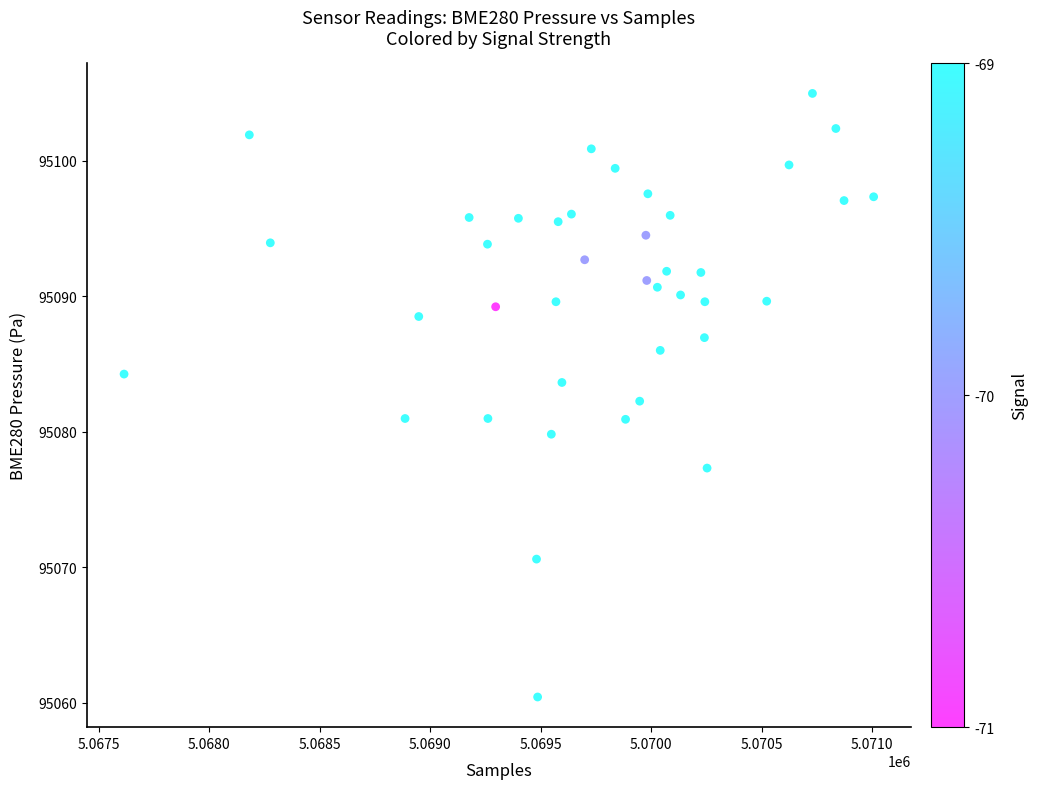

What is the range of X values (max minus min)?

3393.0